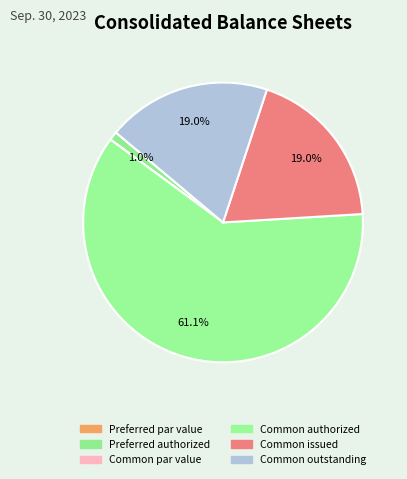

What is the change in value from Common par value to Common authorized?

+600000000.0